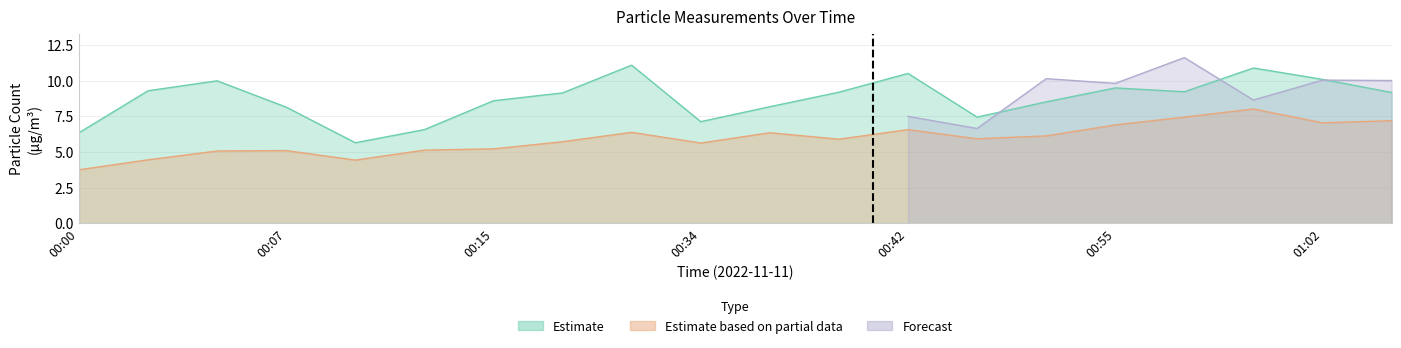

Is it true that SDS_P2 equals 7.1 at 00:05?

False